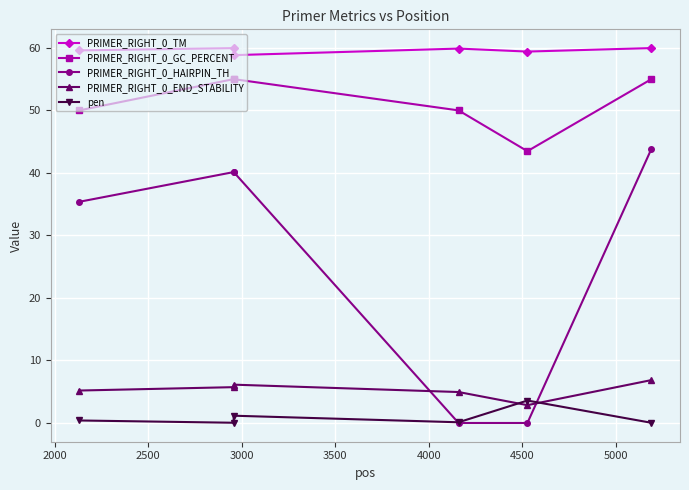

At how many categories does at least one series exceed 48?

6